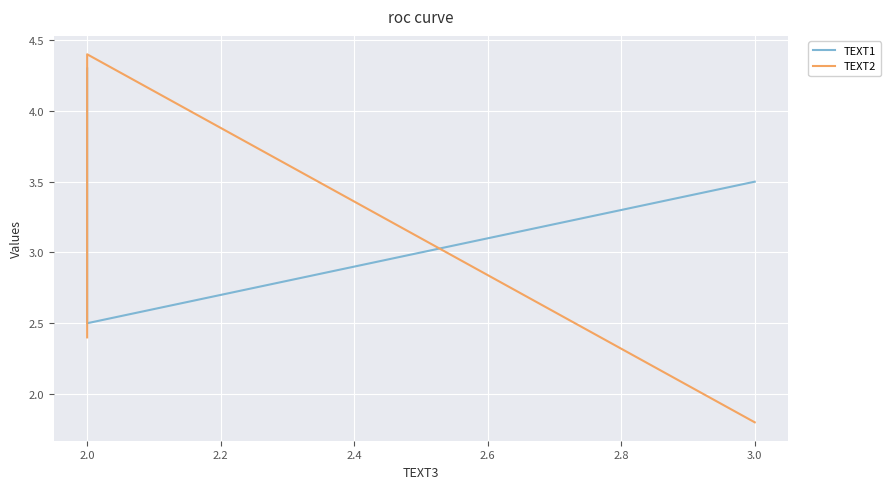

The TEXT2 series shows 4.4 at 2.0. True or false?

True